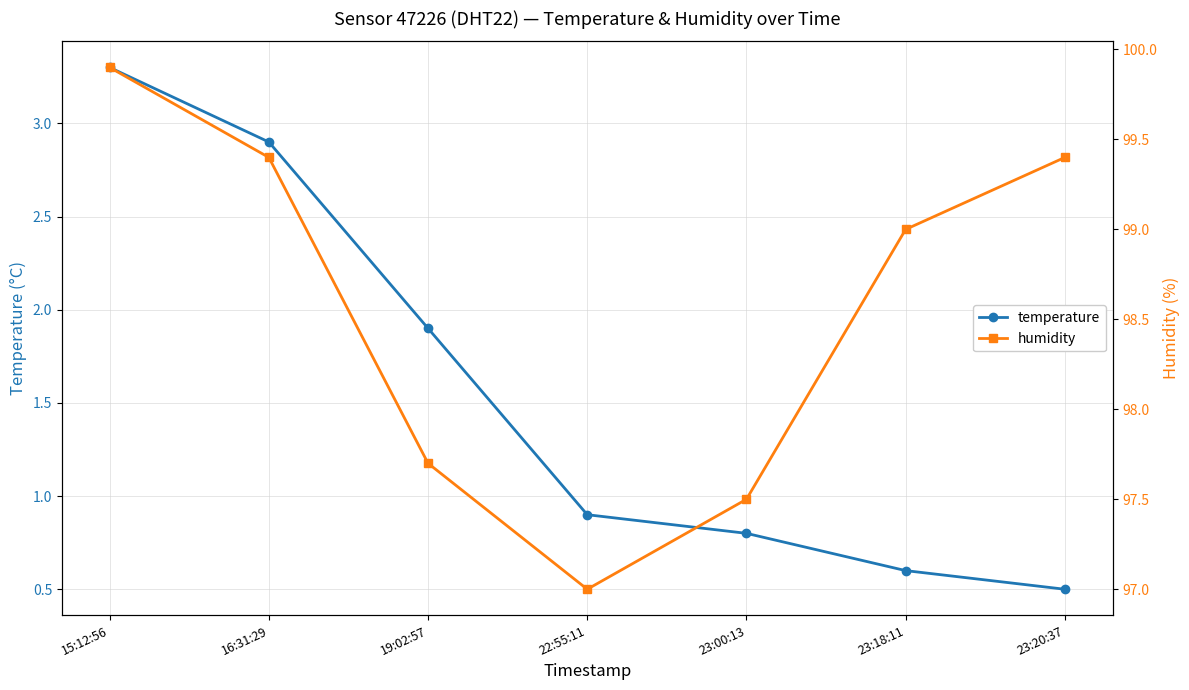

Reading left to right, what are all the values shown in this chart?

temperature: 3.3	2.9	1.9	0.9	0.8	0.6	0.5
humidity: 99.9	99.4	97.7	97.0	97.5	99.0	99.4